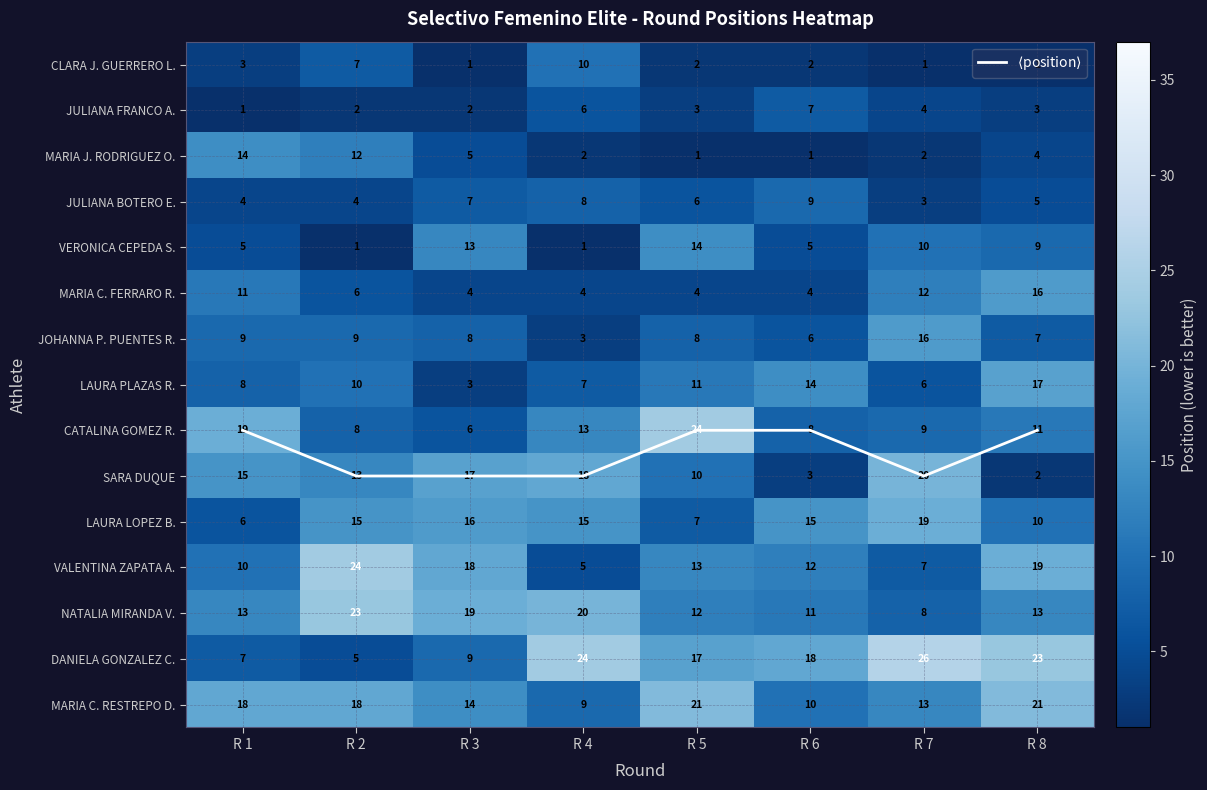

What is the total value across all series at R 4?

154